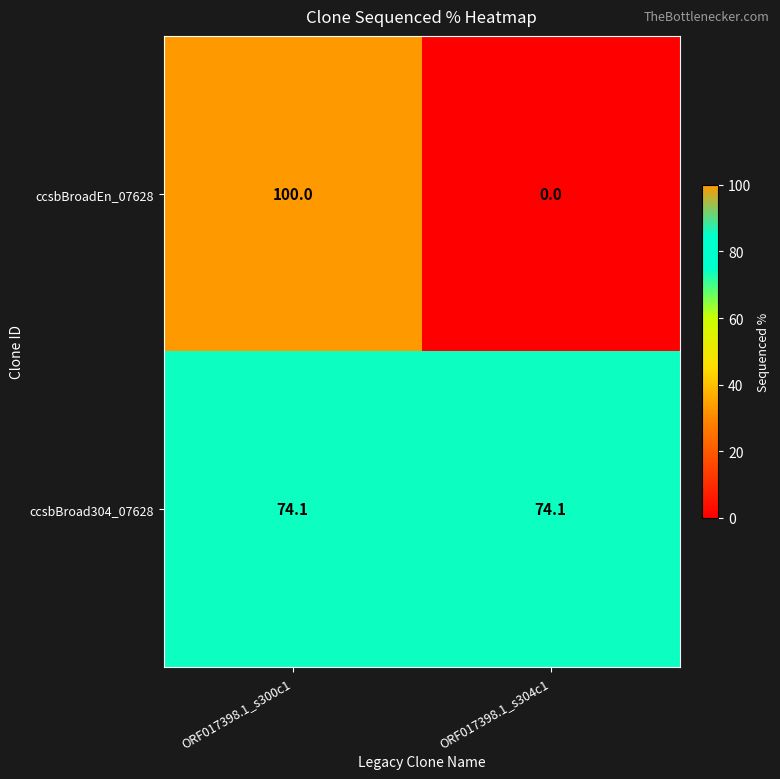

Which series has the largest range (max minus min)?

ccsbBroadEn_07628